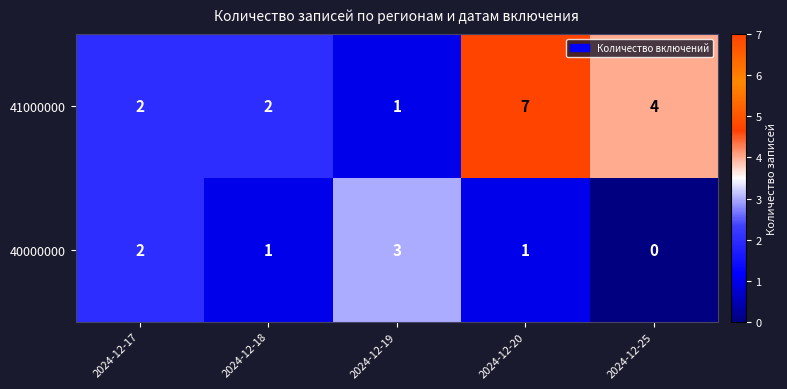

How many distinct data groups are displayed?

2